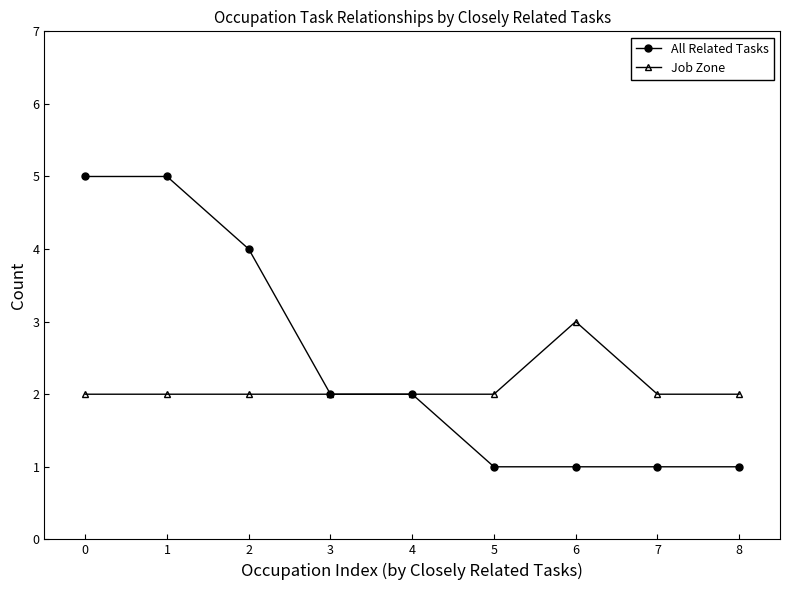

The Job Zone series shows 1 at 5. True or false?

False